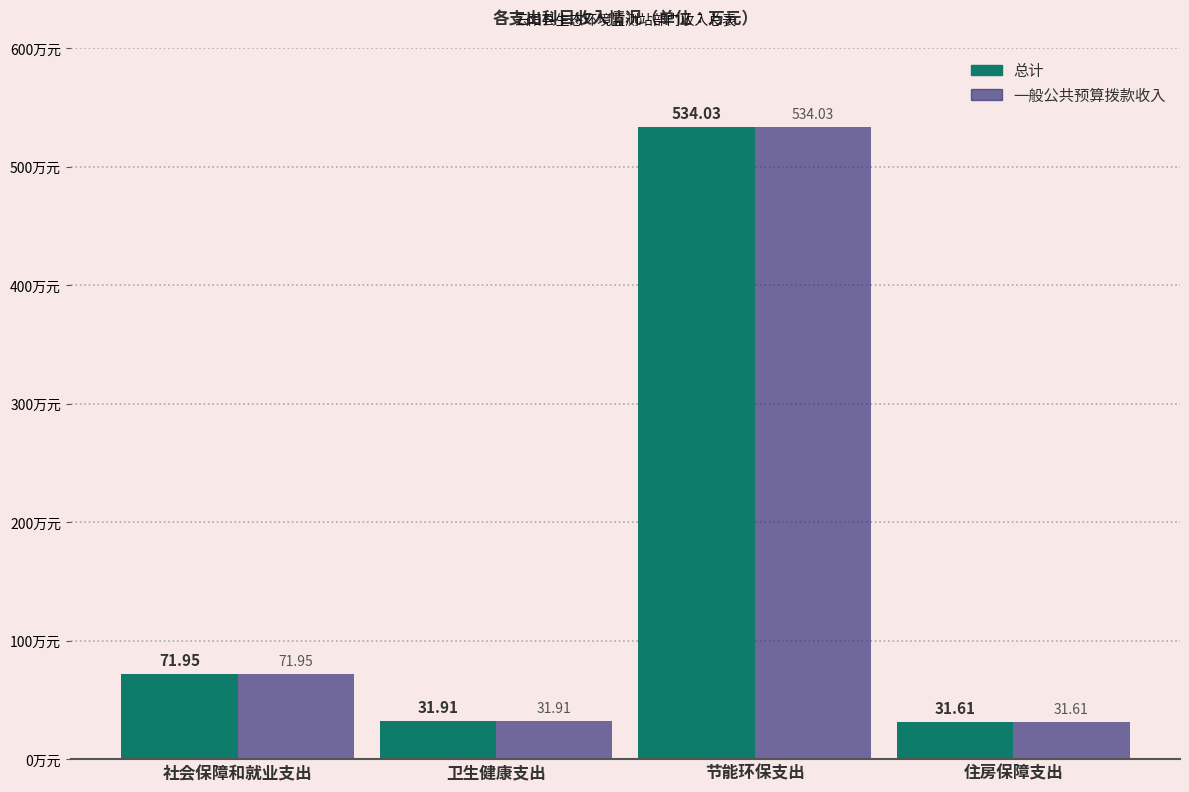

How many bars are there in each group?

2